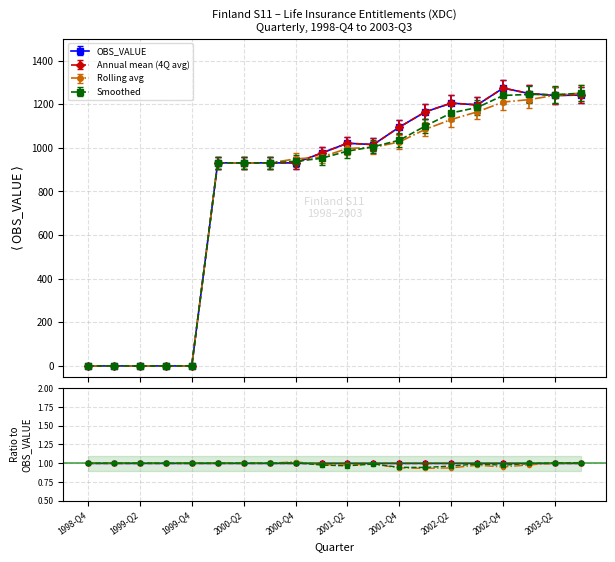

What is the approximate value of Rolling avg at 2002-Q4?

0.9